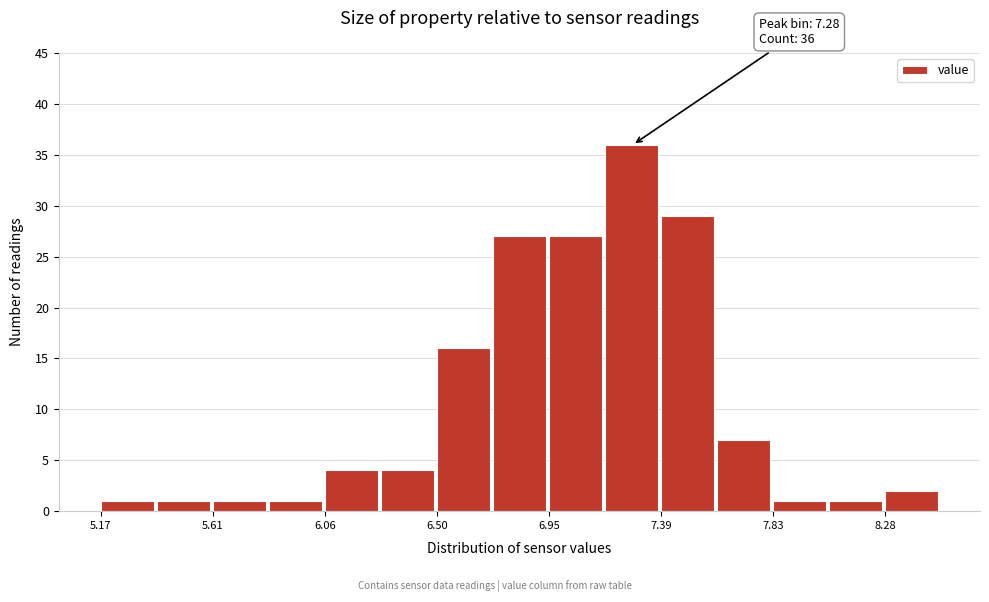

Over which range of the x-axis is the bar tallest?

7.15 to 7.40